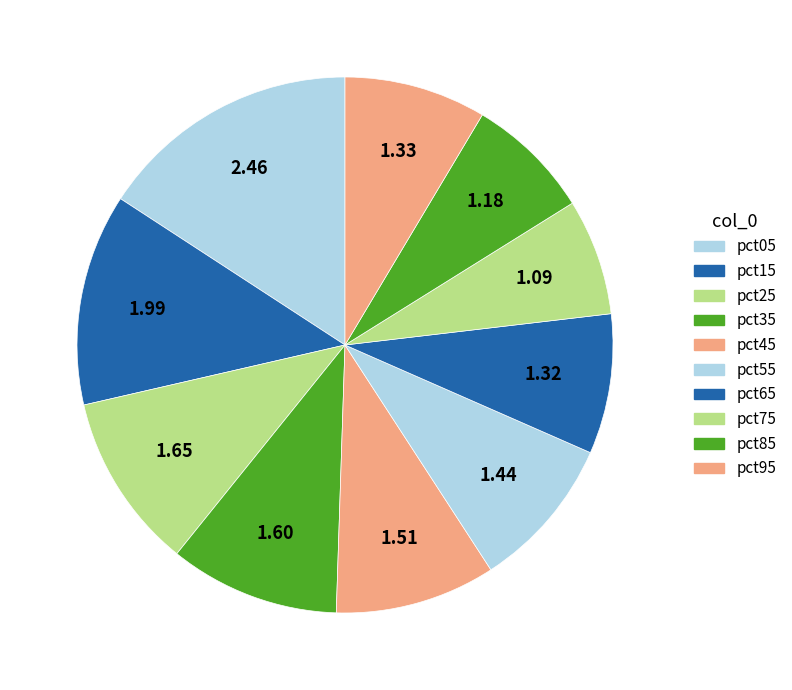

How many slices are in this pie chart?

10